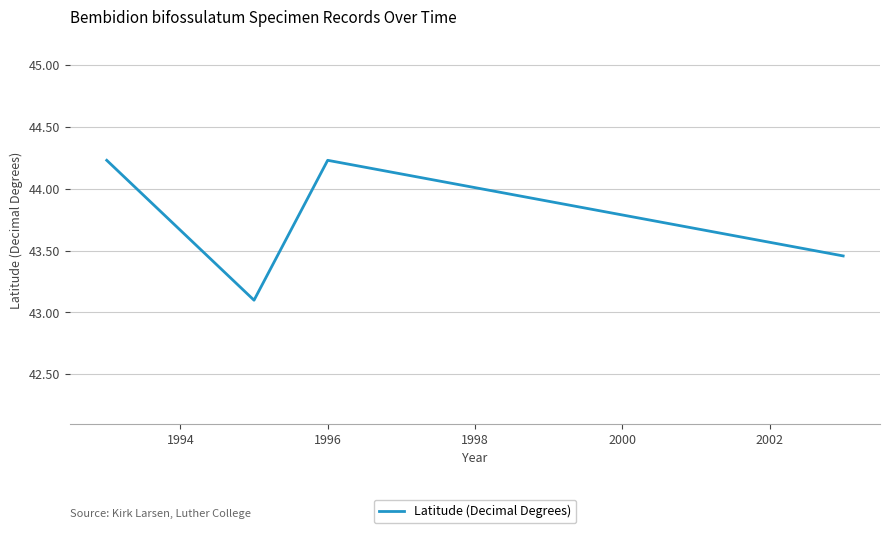

How many lines are shown in the chart?

1